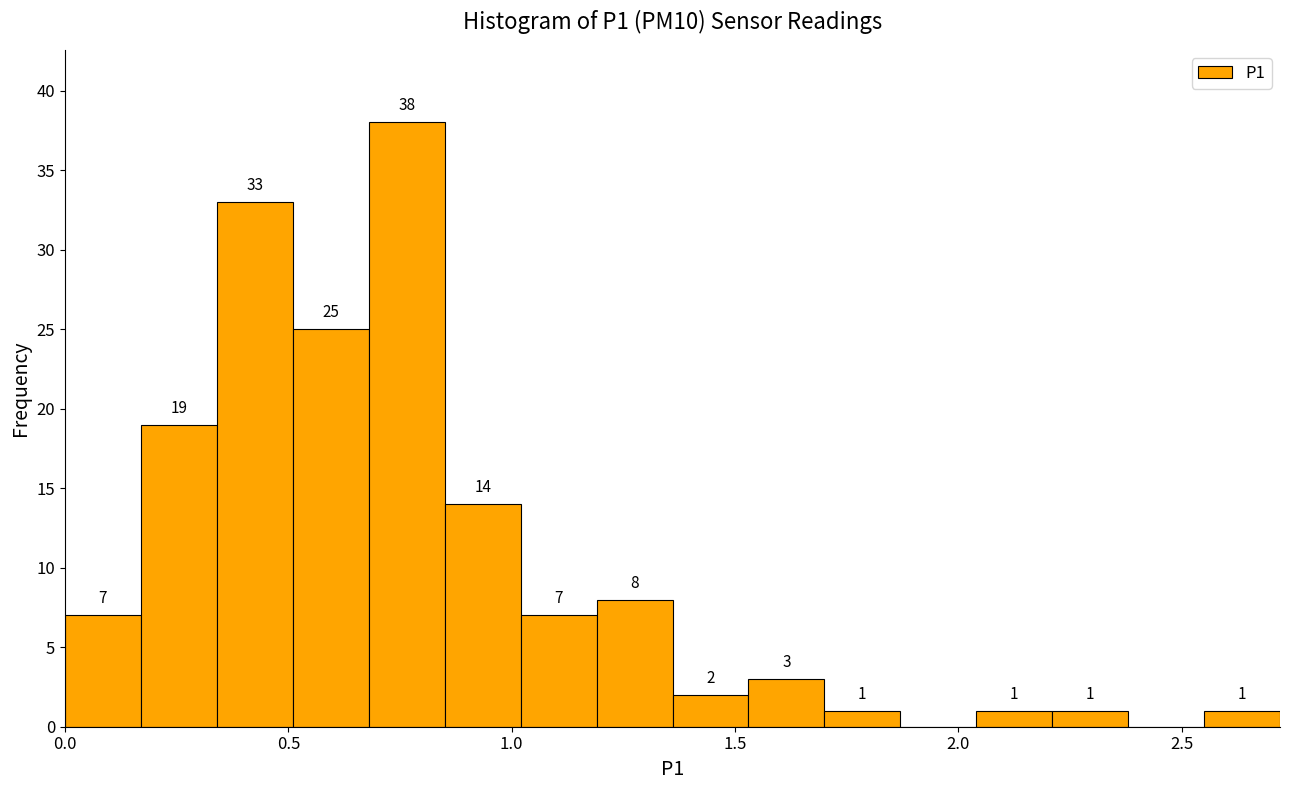

Around what value on the x-axis is the tallest bar? Give the approximate position of its centre, as read against the axis.

0.75